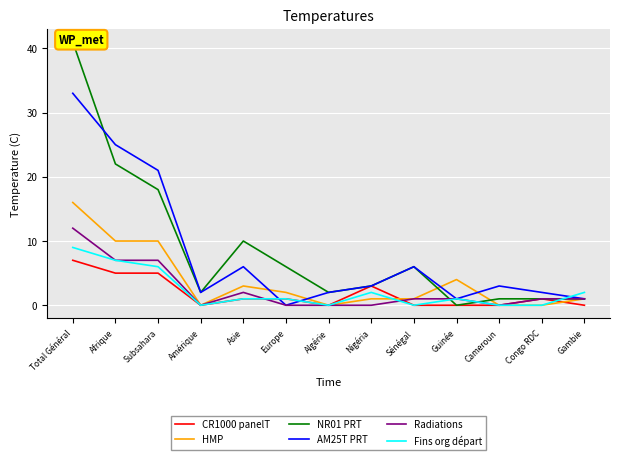

What is the maximum value shown in the chart?

41